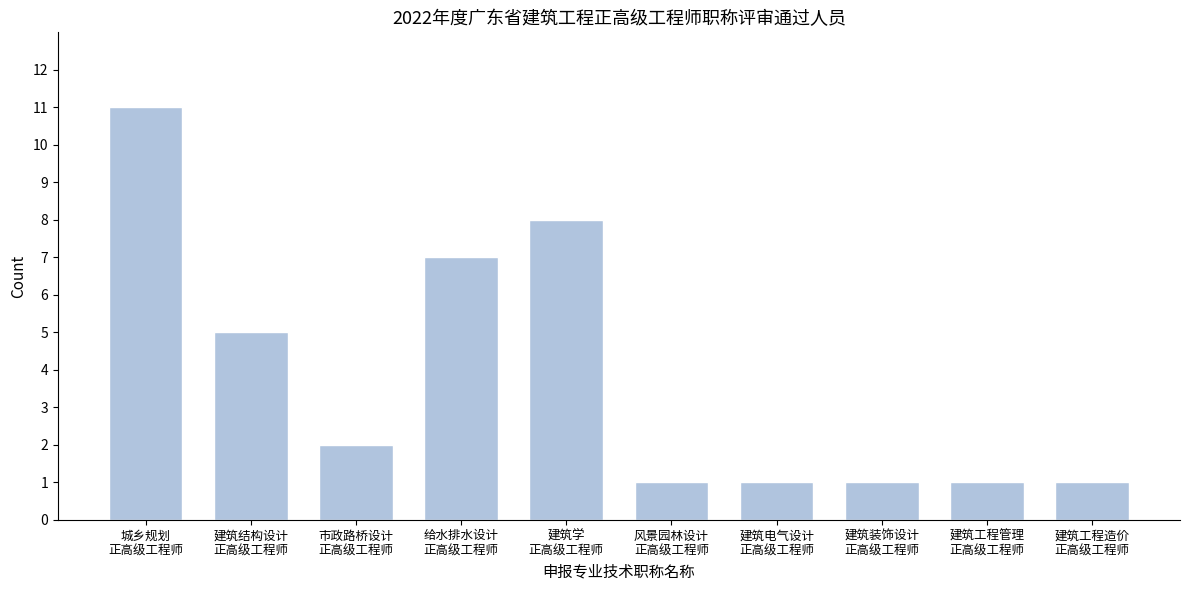

Reading left to right, what are all the values shown in this chart?

11	5	2	7	8	1	1	1	1	1